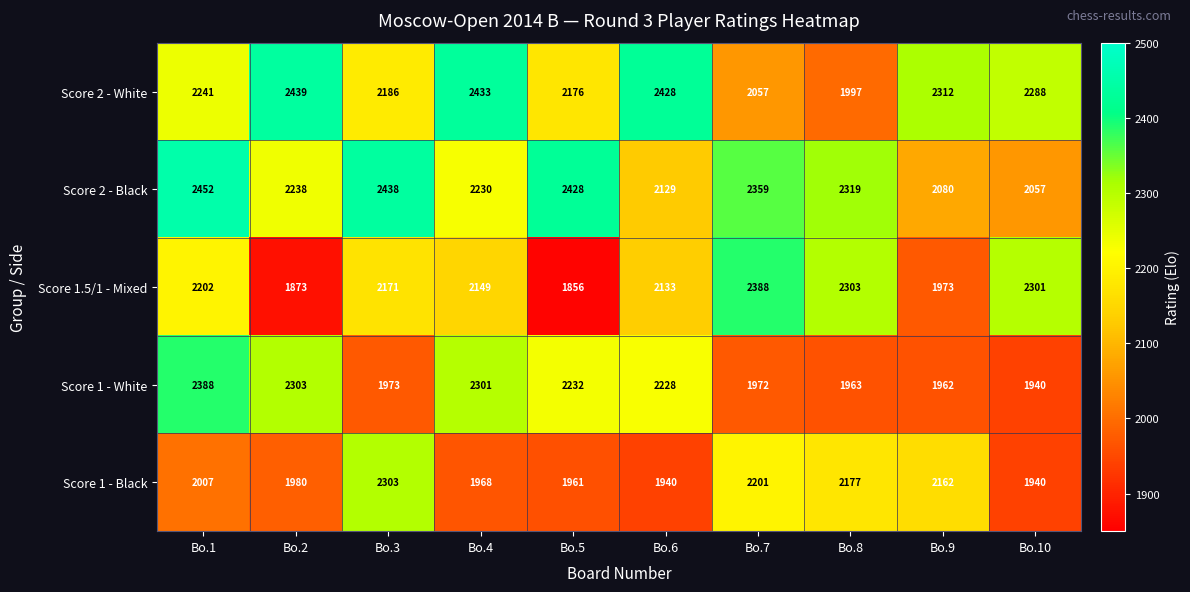

What is the spread (max minus min) of values at Bo.8?

356